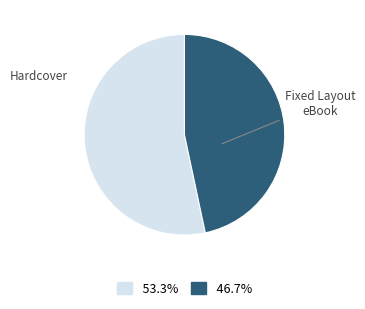

Which has a higher value, Fixed Layout eBook or Hardcover?

Hardcover